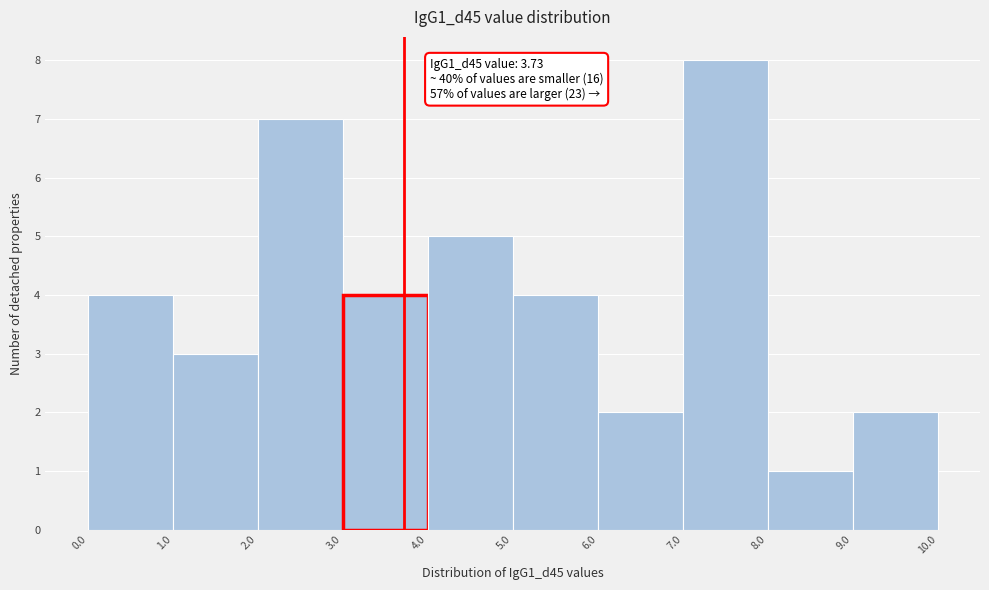

Which range on the x-axis has the tallest bar?

7.0 to 8.0